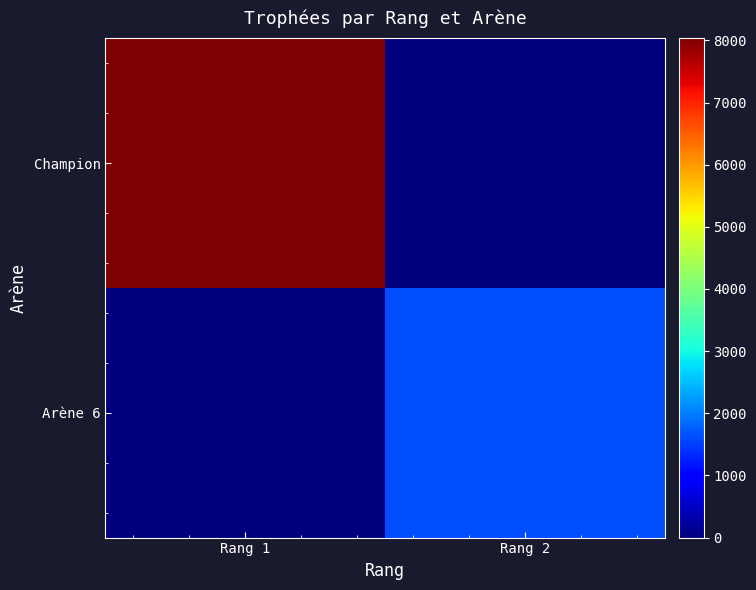

How many categories are shown in the chart?

2